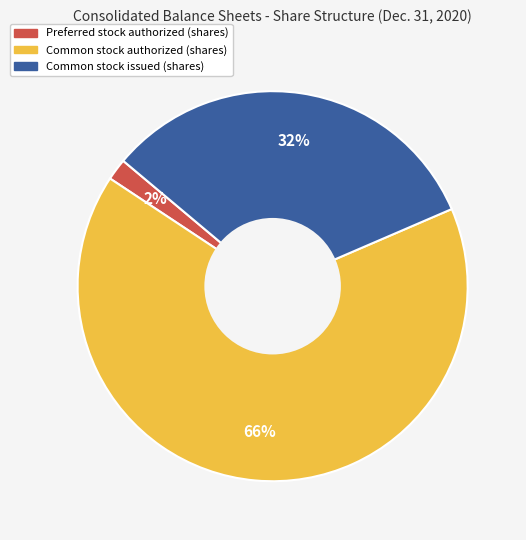

Count the number of slices in the pie.

3